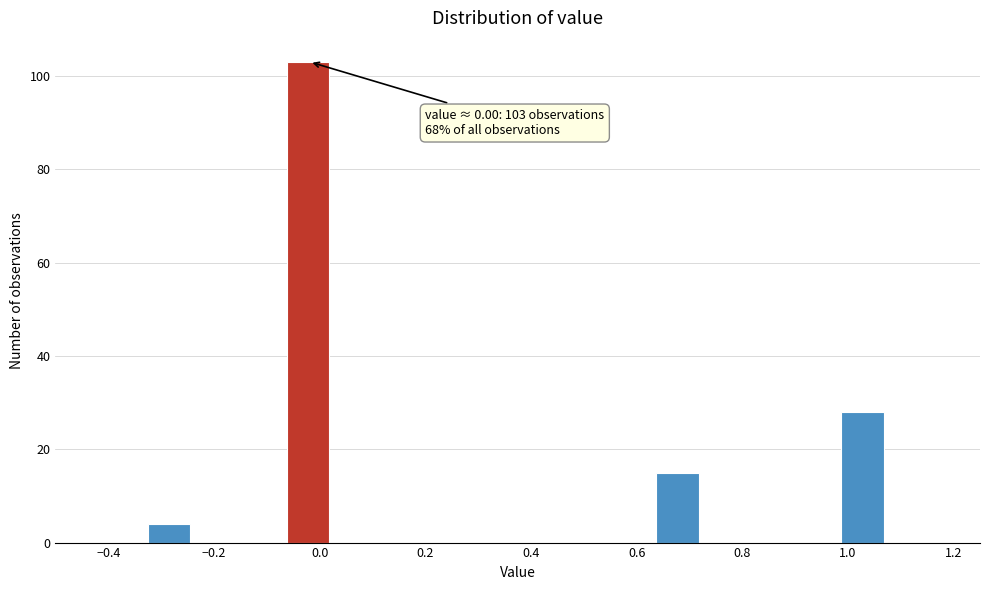

Over which range of the x-axis is the bar tallest?

-0.06 to 0.02